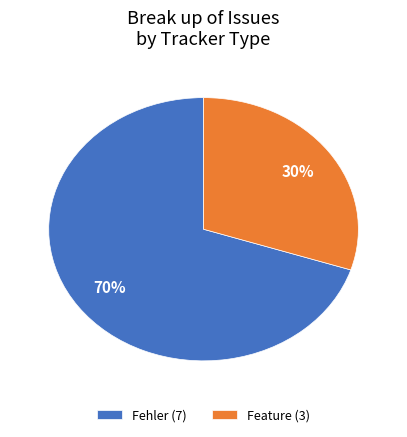

What is the ratio of the value at Fehler (7) to the value at Feature (3)?

2.3